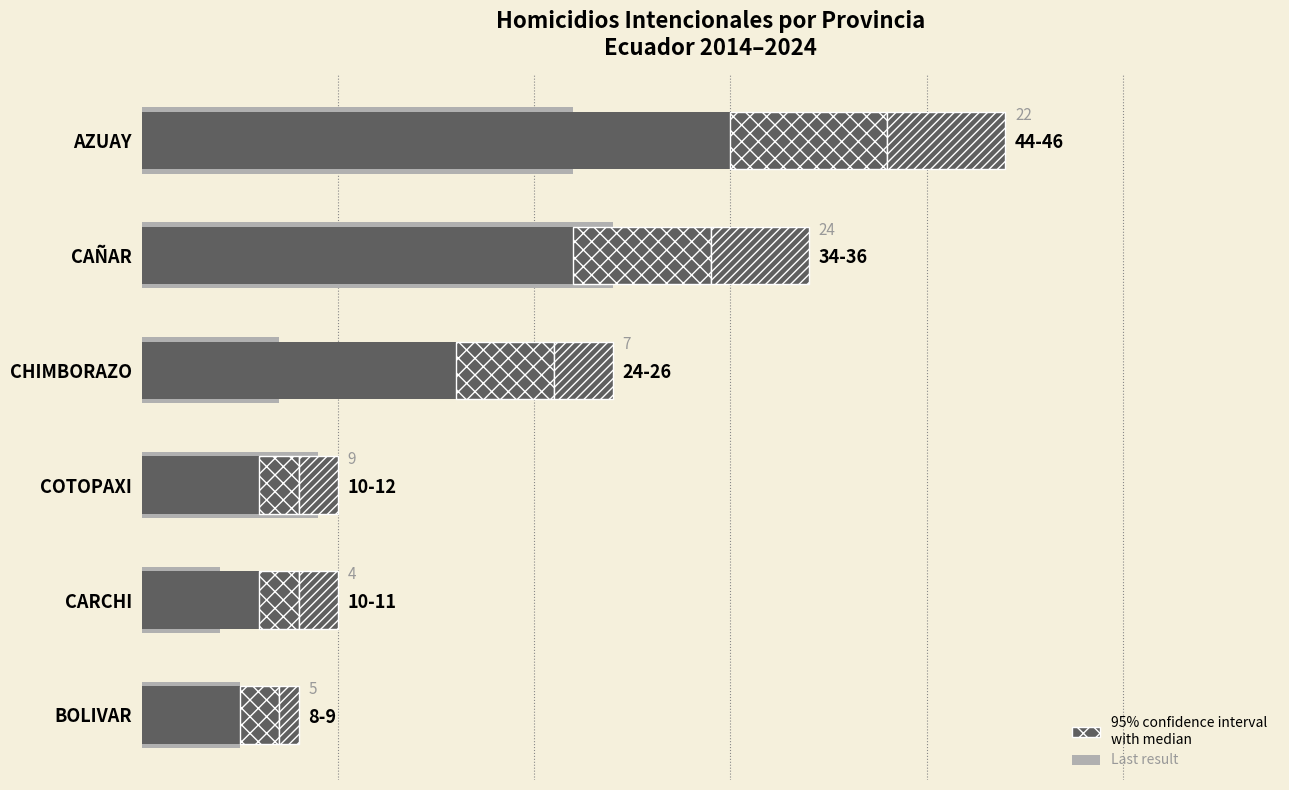

Which series has the largest range (max minus min)?

Median